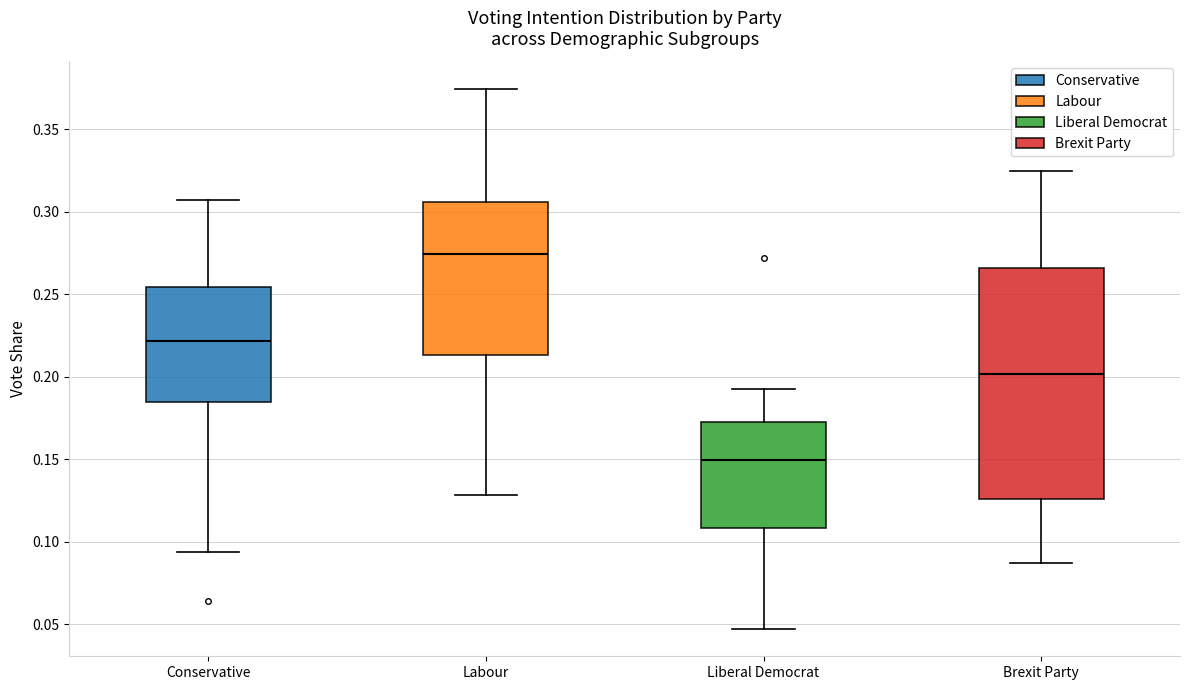

Reading left to right, transcribe this box plot: for each box, give where its median line is, the range the box spans, and where its two whiskers end, as read against the y-axis. The values are not printed on the chart, so give them approximately, as read against the axis.

Conservative: median 0.220, box 0.185 to 0.255, whiskers 0.095 to 0.305
Labour: median 0.275, box 0.215 to 0.305, whiskers 0.130 to 0.375
Liberal Democrat: median 0.150, box 0.110 to 0.170, whiskers 0.045 to 0.190
Brexit Party: median 0.200, box 0.125 to 0.265, whiskers 0.085 to 0.325